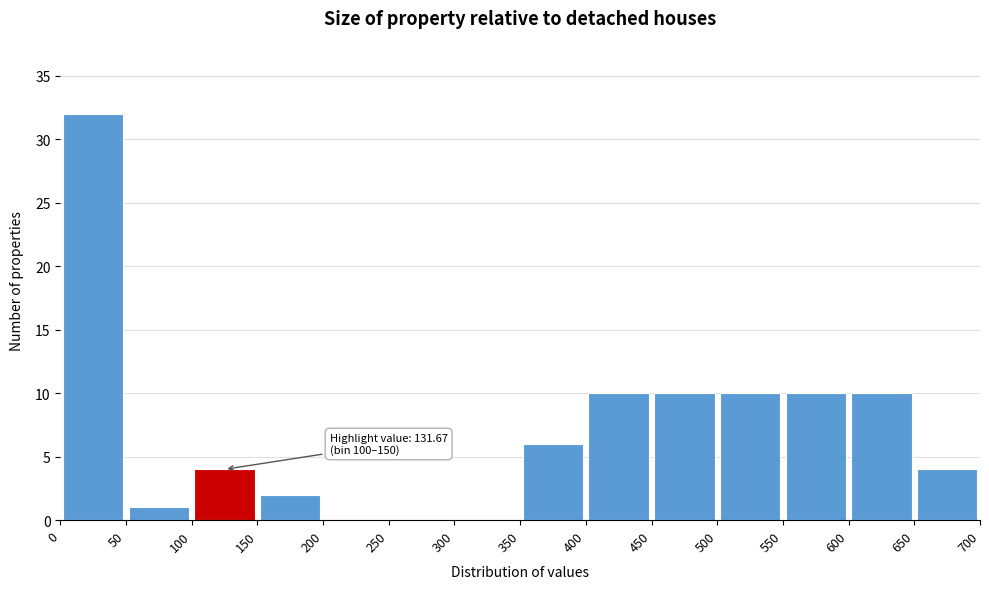

Which range on the x-axis has the tallest bar?

0 to 50